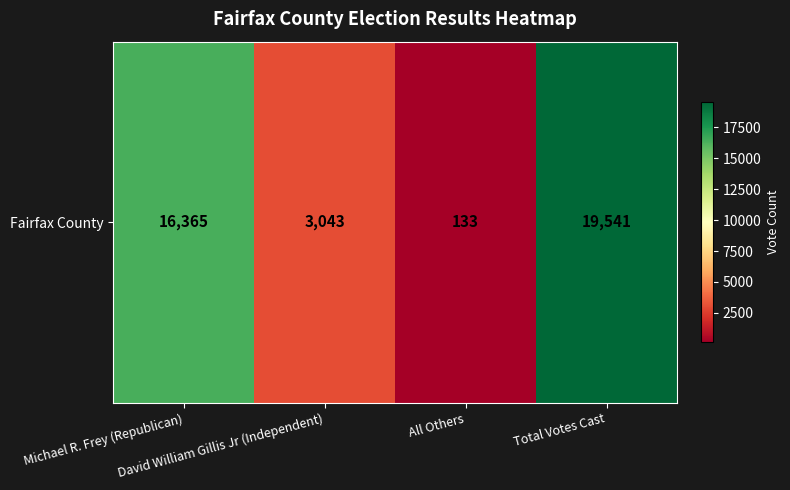

What is the change in value from Michael R. Frey (Republican) to Total Votes Cast?

+3176